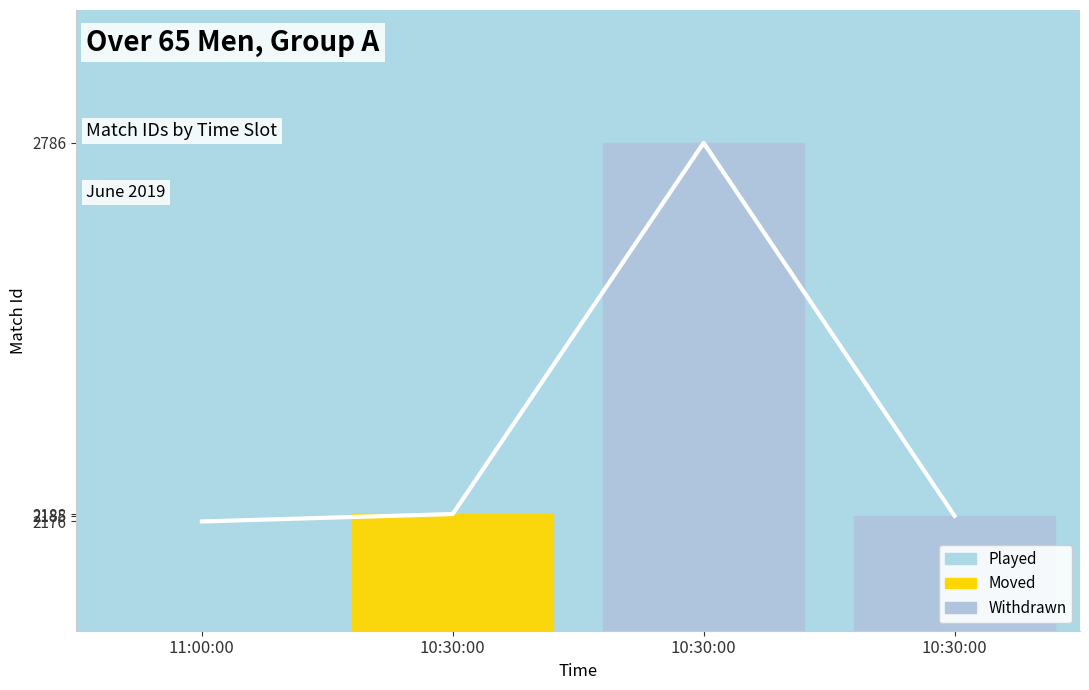

Reading left to right, transcribe all the data shown in this chart.

11:00:00=2176	10:30:00=2188	10:30:00=2786	10:30:00=2185